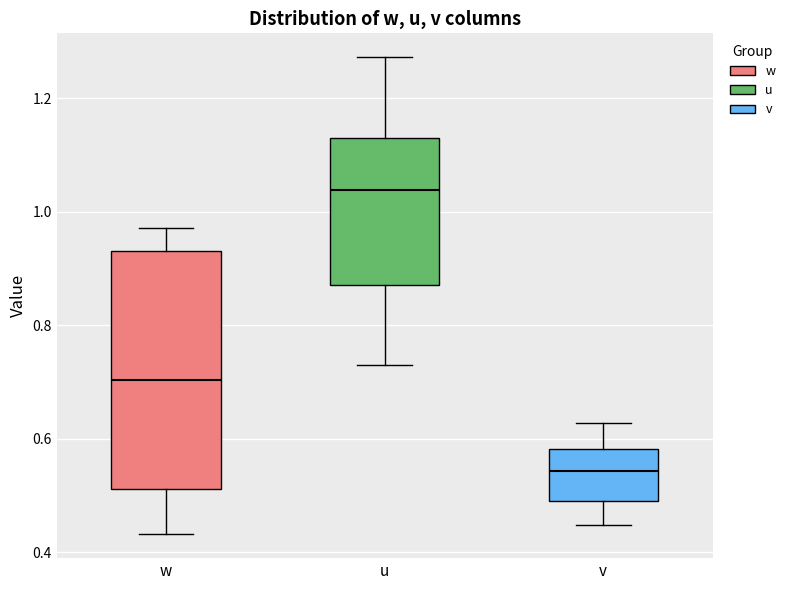

Comparing the boxes themselves (not the whiskers), which one is the tallest?

w